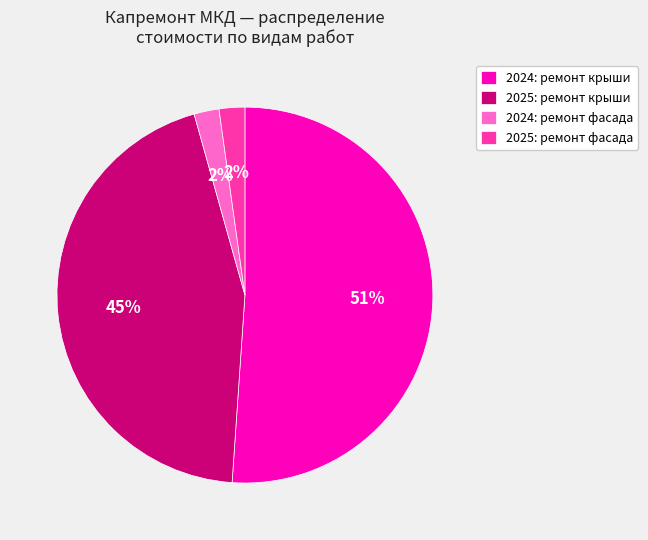

Is the sum of 2025: ремонт крыши and 2025: ремонт фасада greater than half?

No